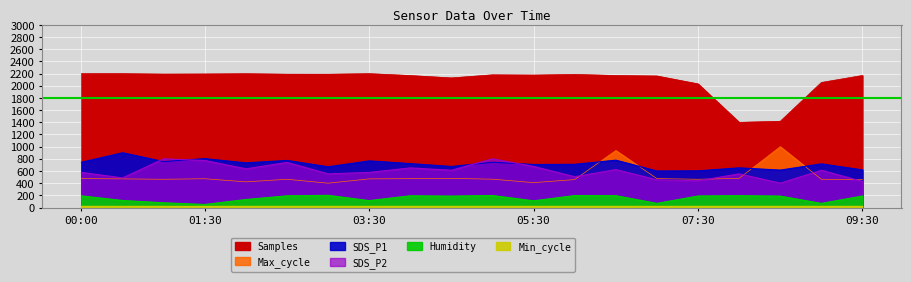

Count the number of categories in the chart.

20